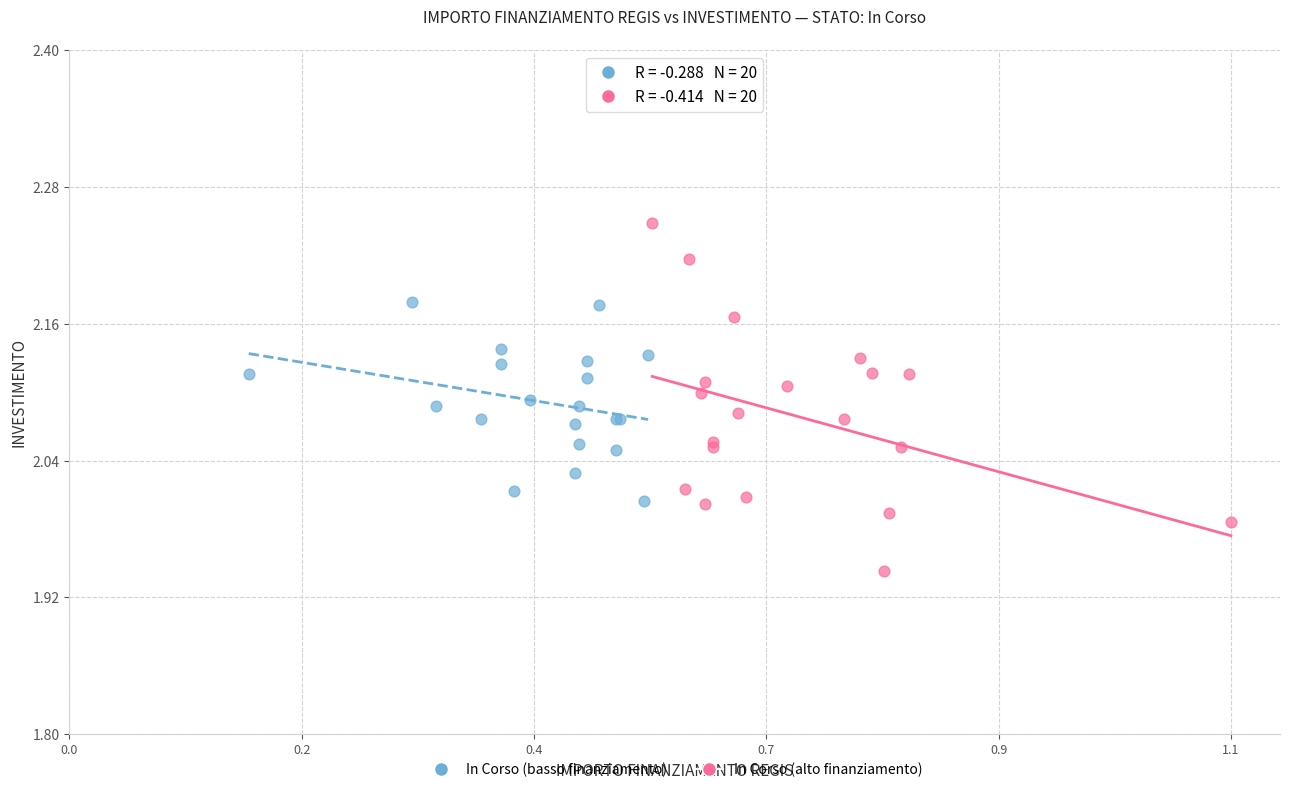

Which series contains the highest Y value?

In Corso (alto finanziamento)